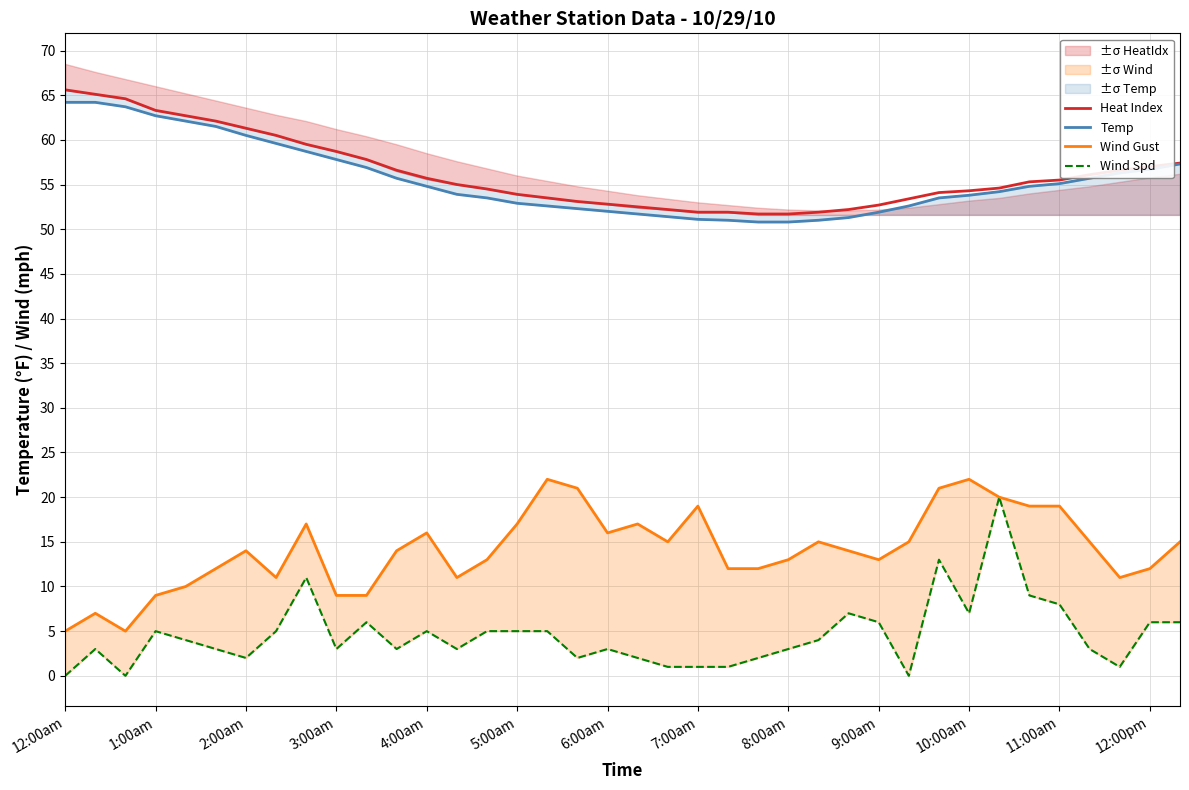

What is the lowest value of the Heat Index series?

51.7